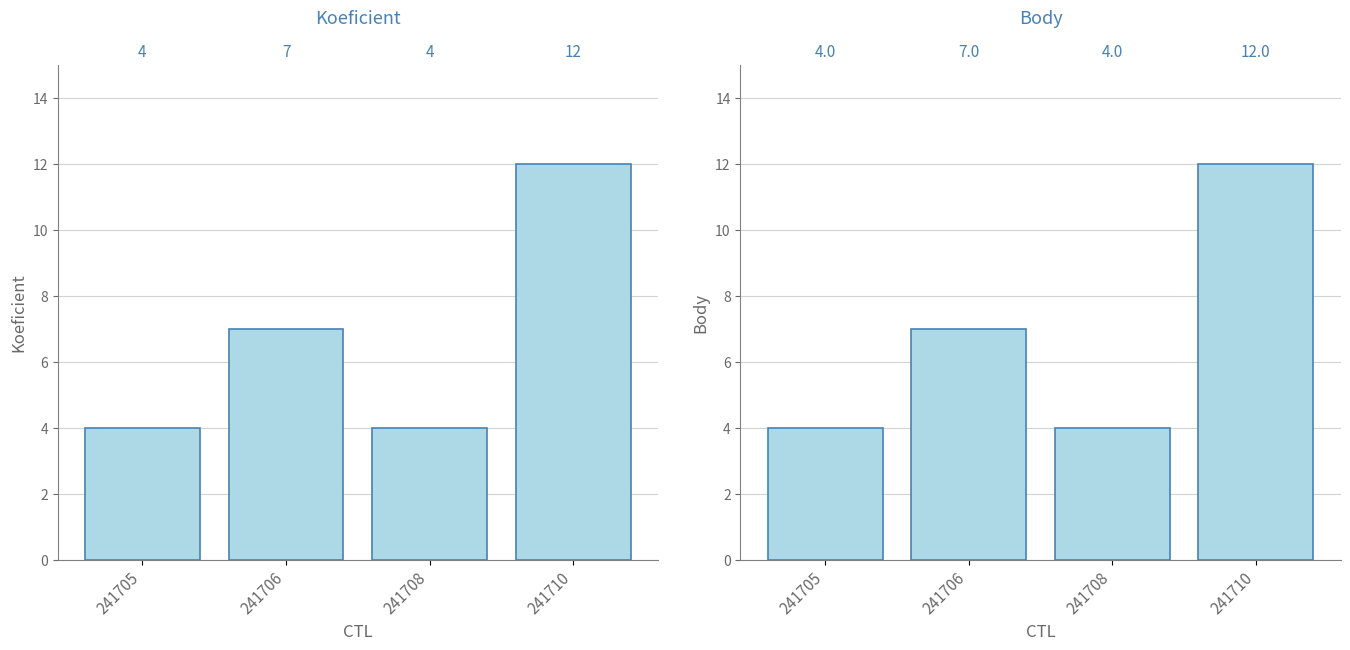

The value of Koeficient at 241706 is 3. True or false?

False